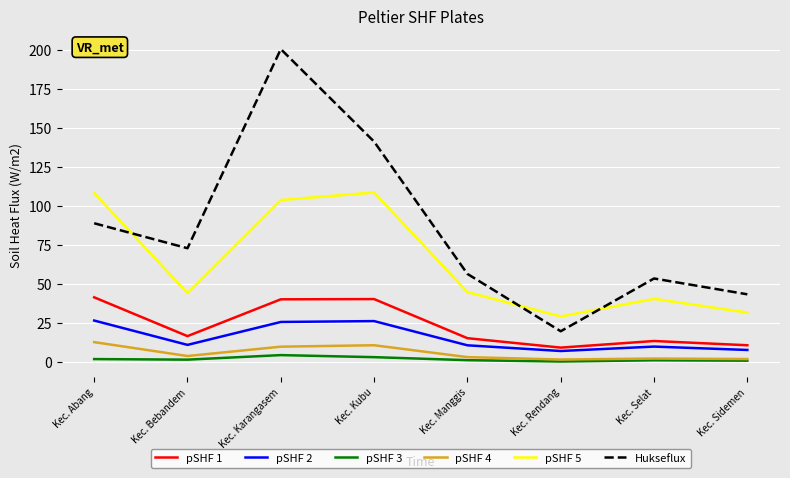

True or false: pSHF 5 and pSHF 4 intersect in this chart.

False